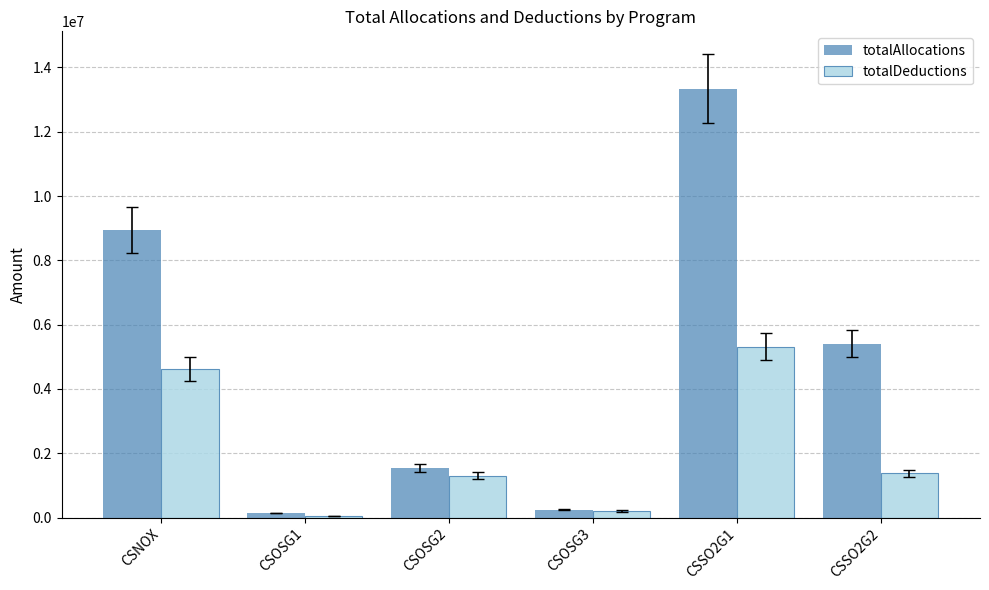

What are all the series names shown in the legend?

totalAllocations, totalDeductions